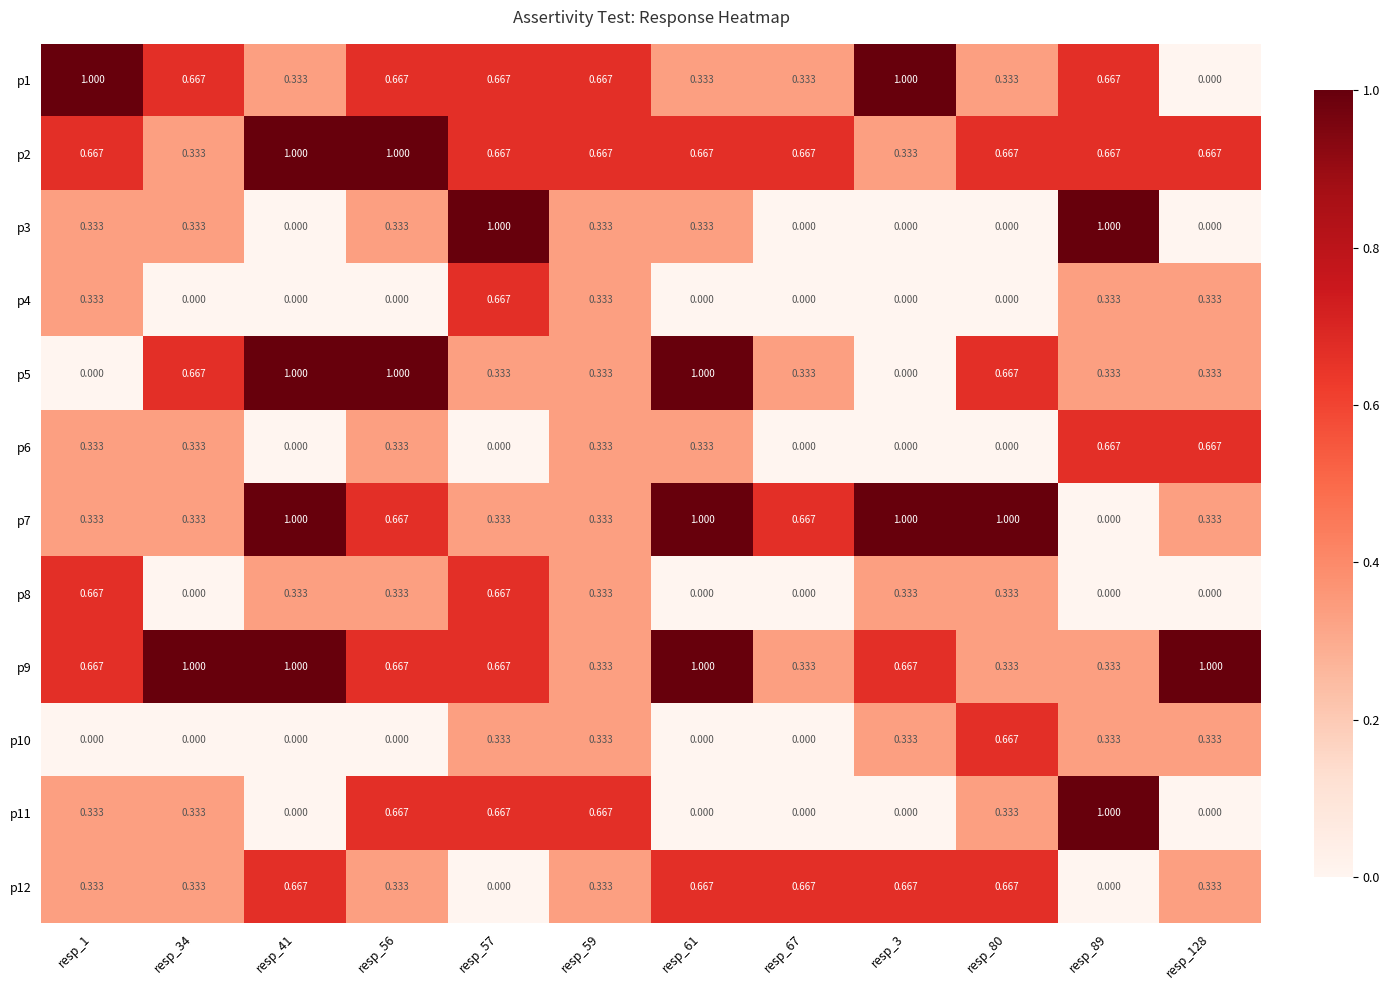

How many categories are shown in the chart?

12